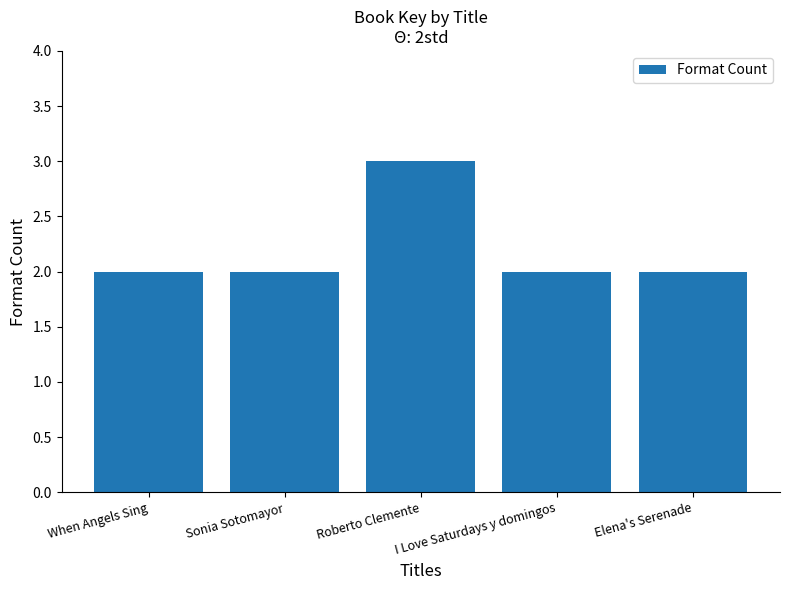

True or false: the data shows 2 at Sonia Sotomayor.

True